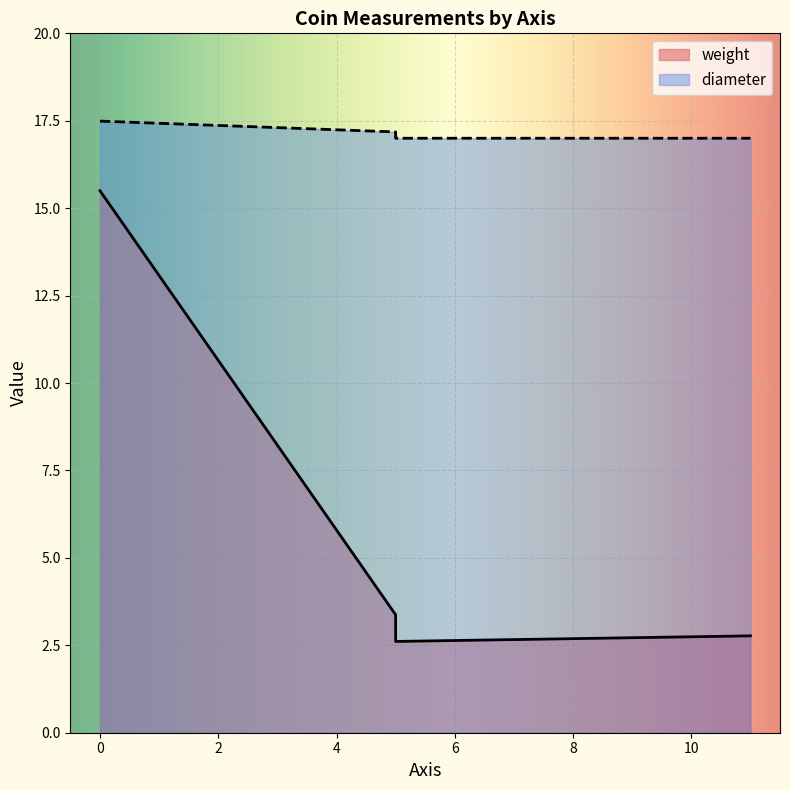

How many categories are shown in the chart?

4